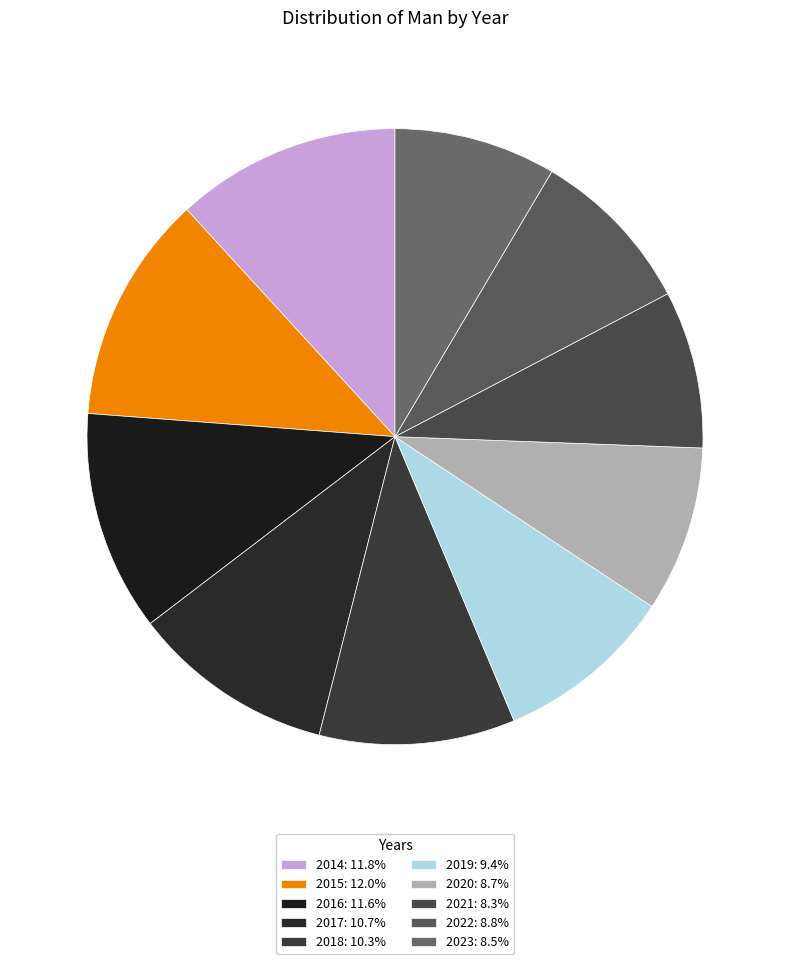

Which slice is the largest?

2015